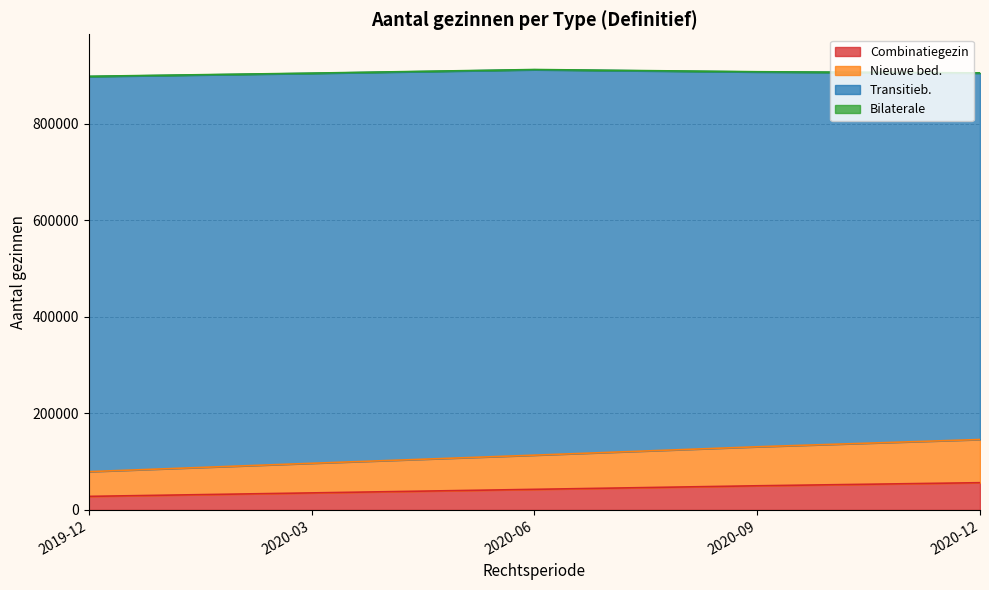

What value does the Nieuwe bed. series have at 2019-12?

79327